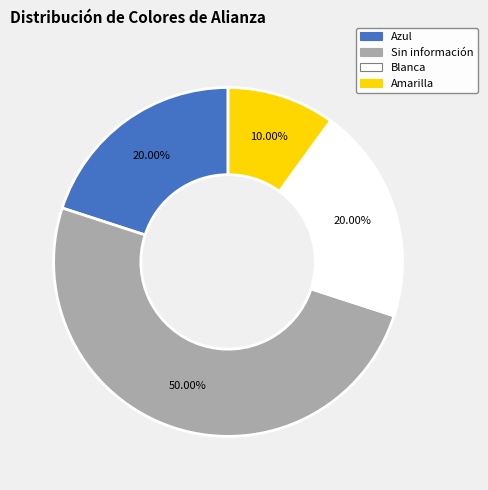

True or false: Blanca accounts for 20% of the total.

True